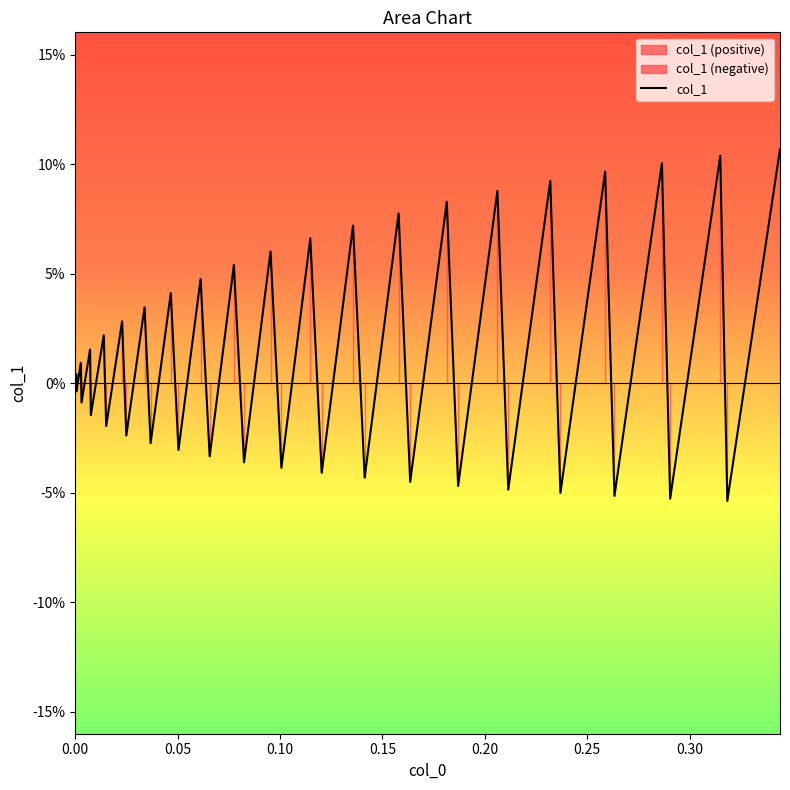

How many series are shown in this chart?

1